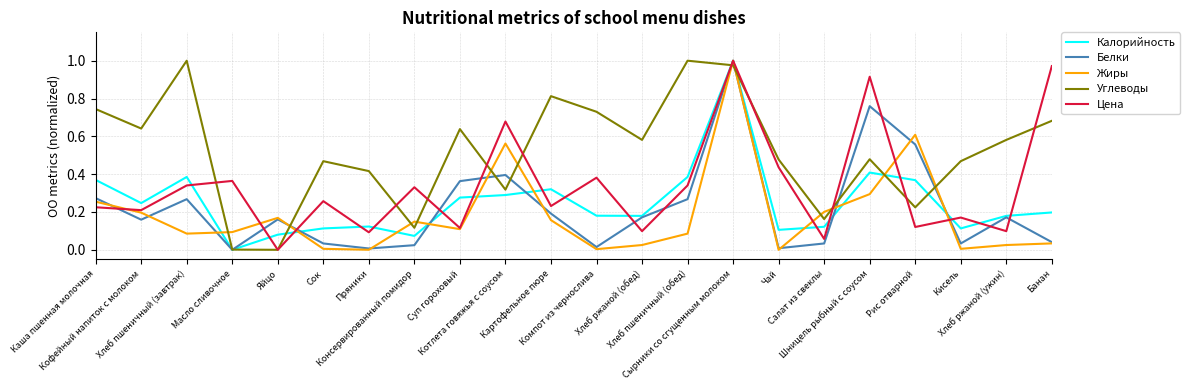

Which series changed the most between Хлеб пшеничный (завтрак) and Чай?

Углеводы